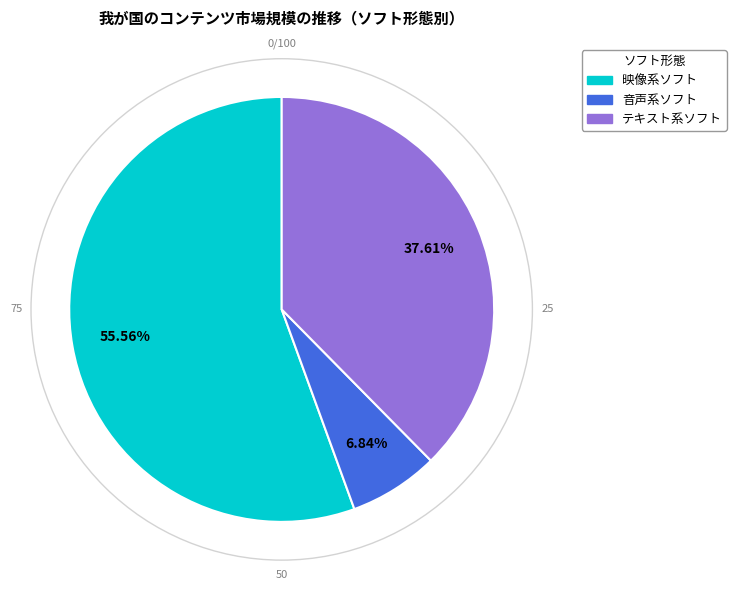

How many segments does this pie chart have?

3